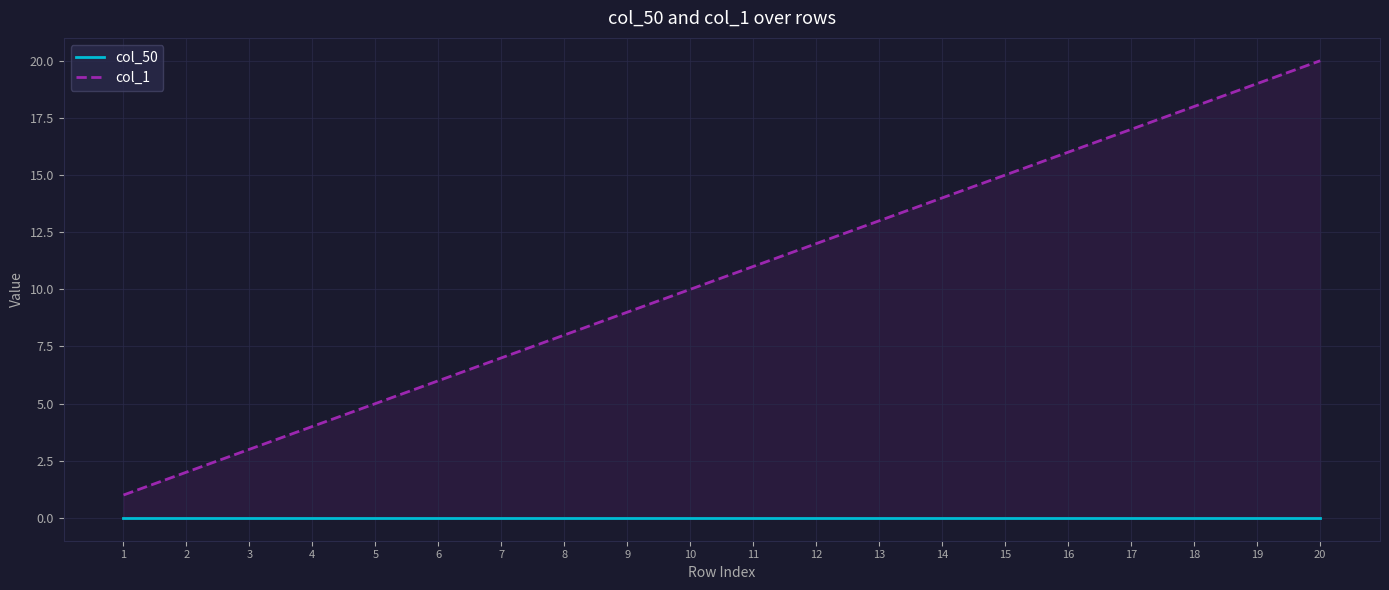

What is the difference between the col_1 values at 15 and 4?

11